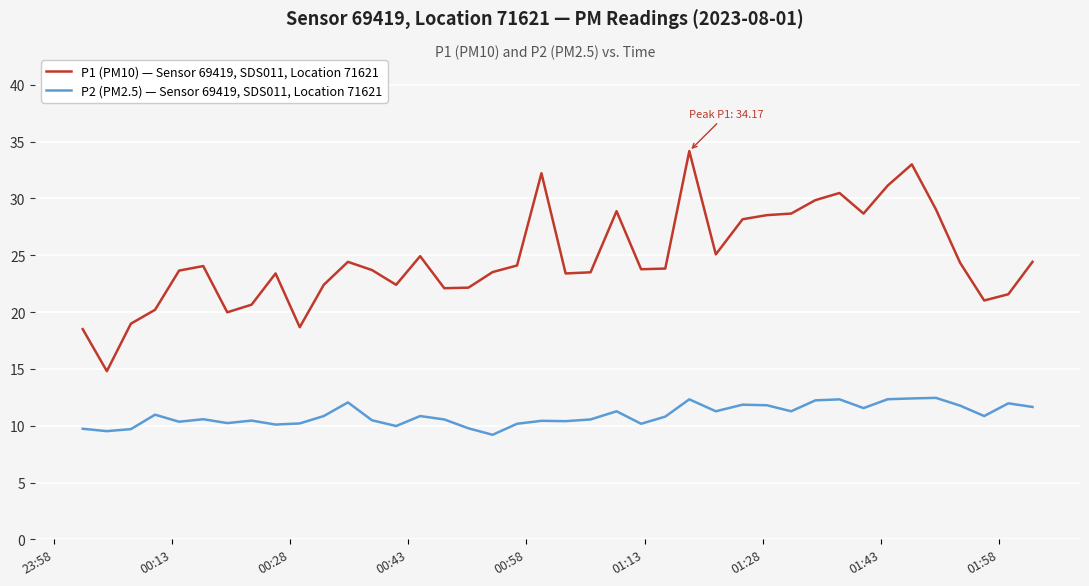

What is the smallest value displayed?

9.2